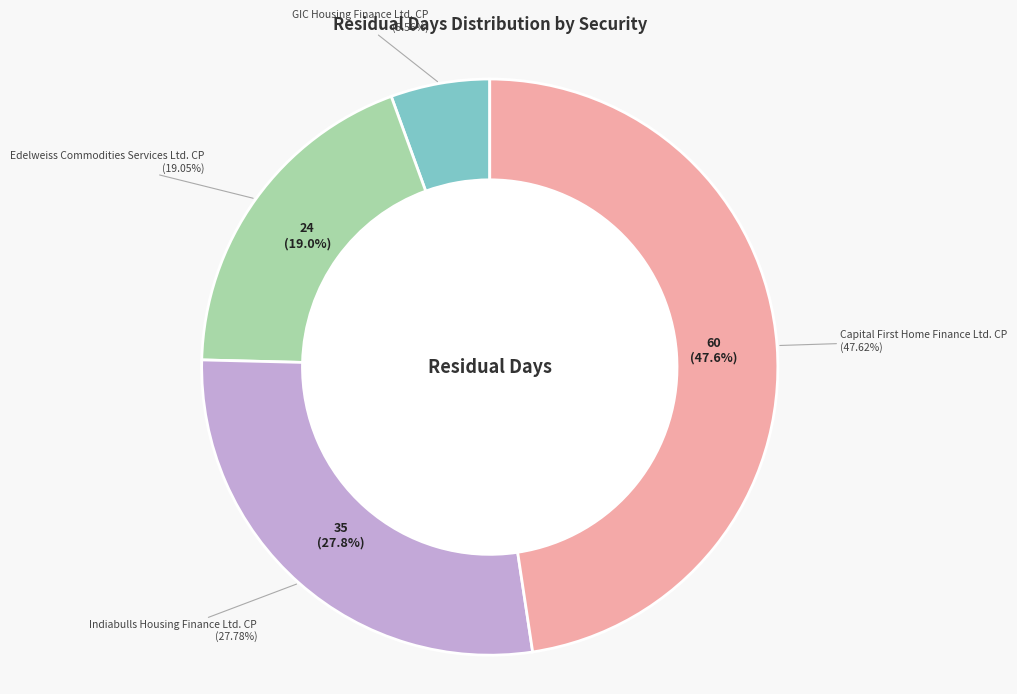

To the nearest percent, what percentage of the pie is Edelweiss Commodities Services Ltd. CP?

19%